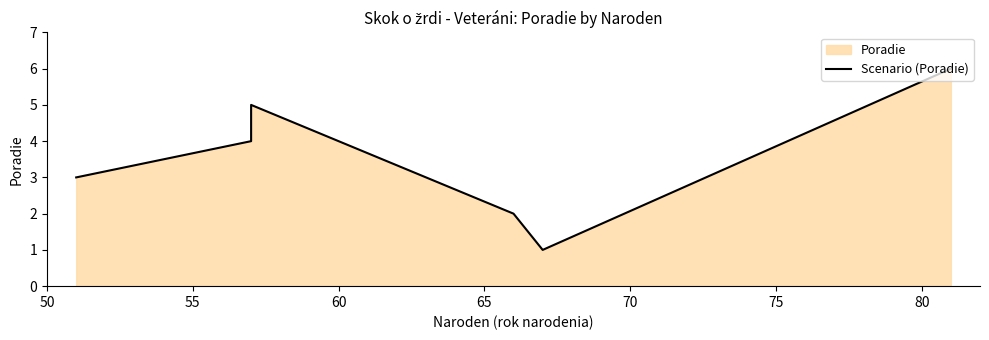

What is the minimum value shown in the chart?

1